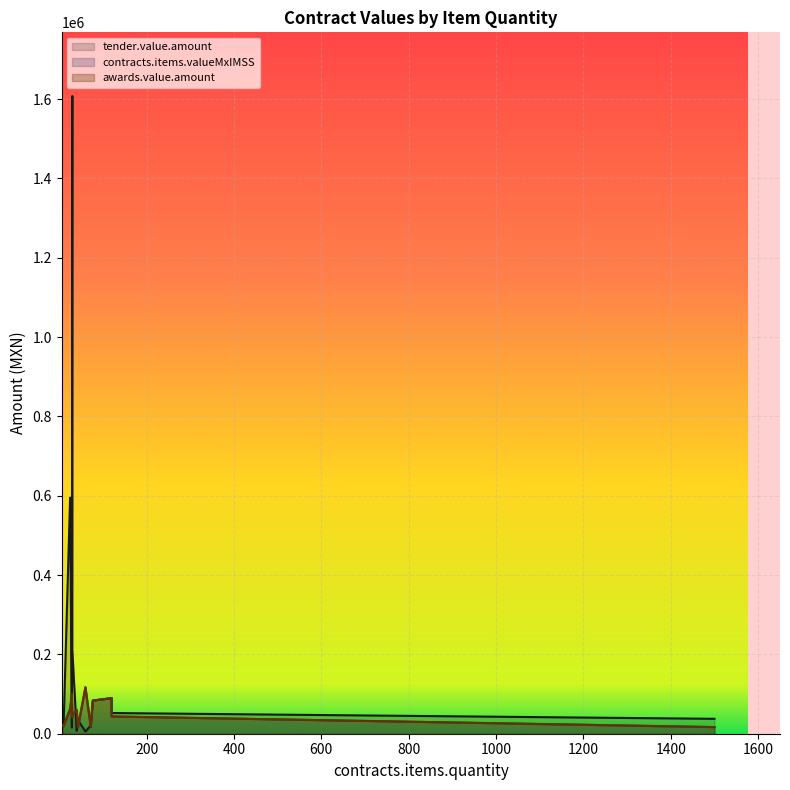

What is the difference between the highest and lowest values at 43?

17556.0